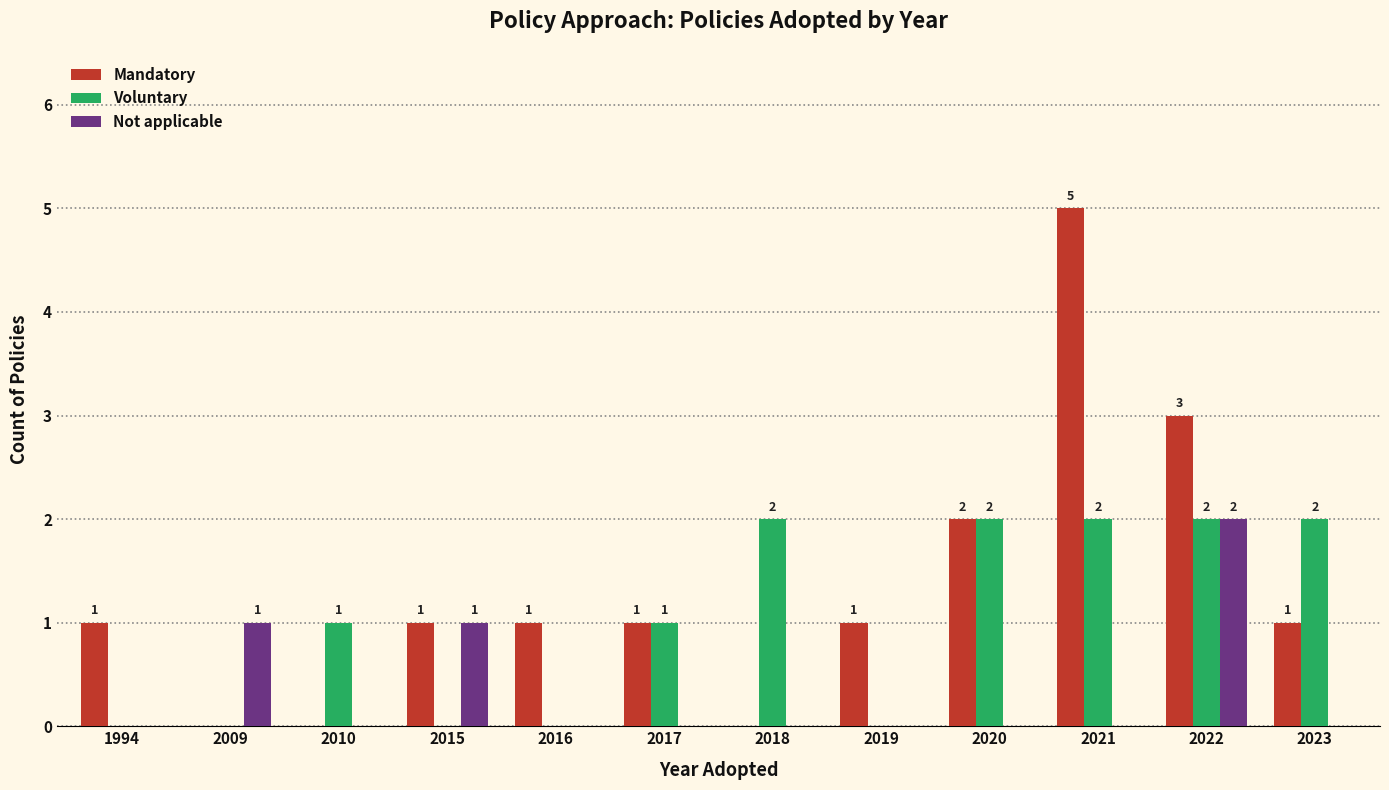

Which series has the largest total across all categories?

Mandatory